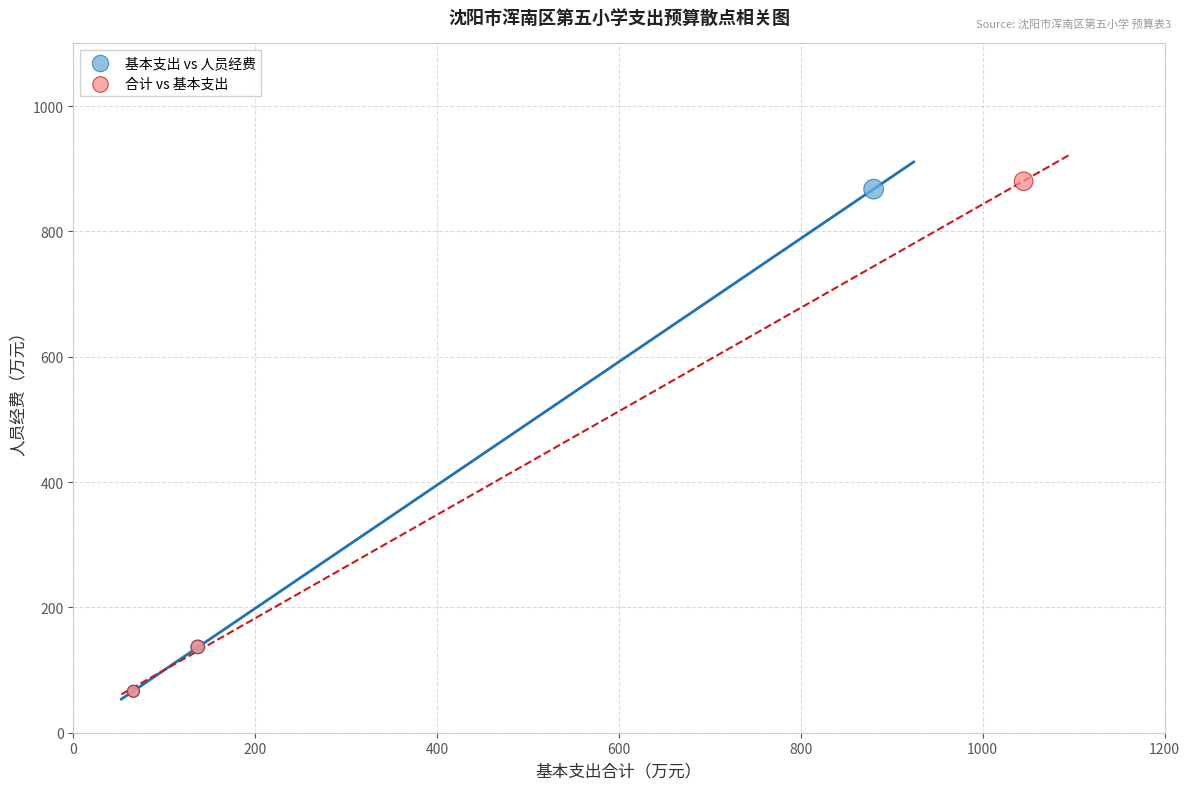

Which series has the largest Y range (max minus min)?

合计 vs 基本支出